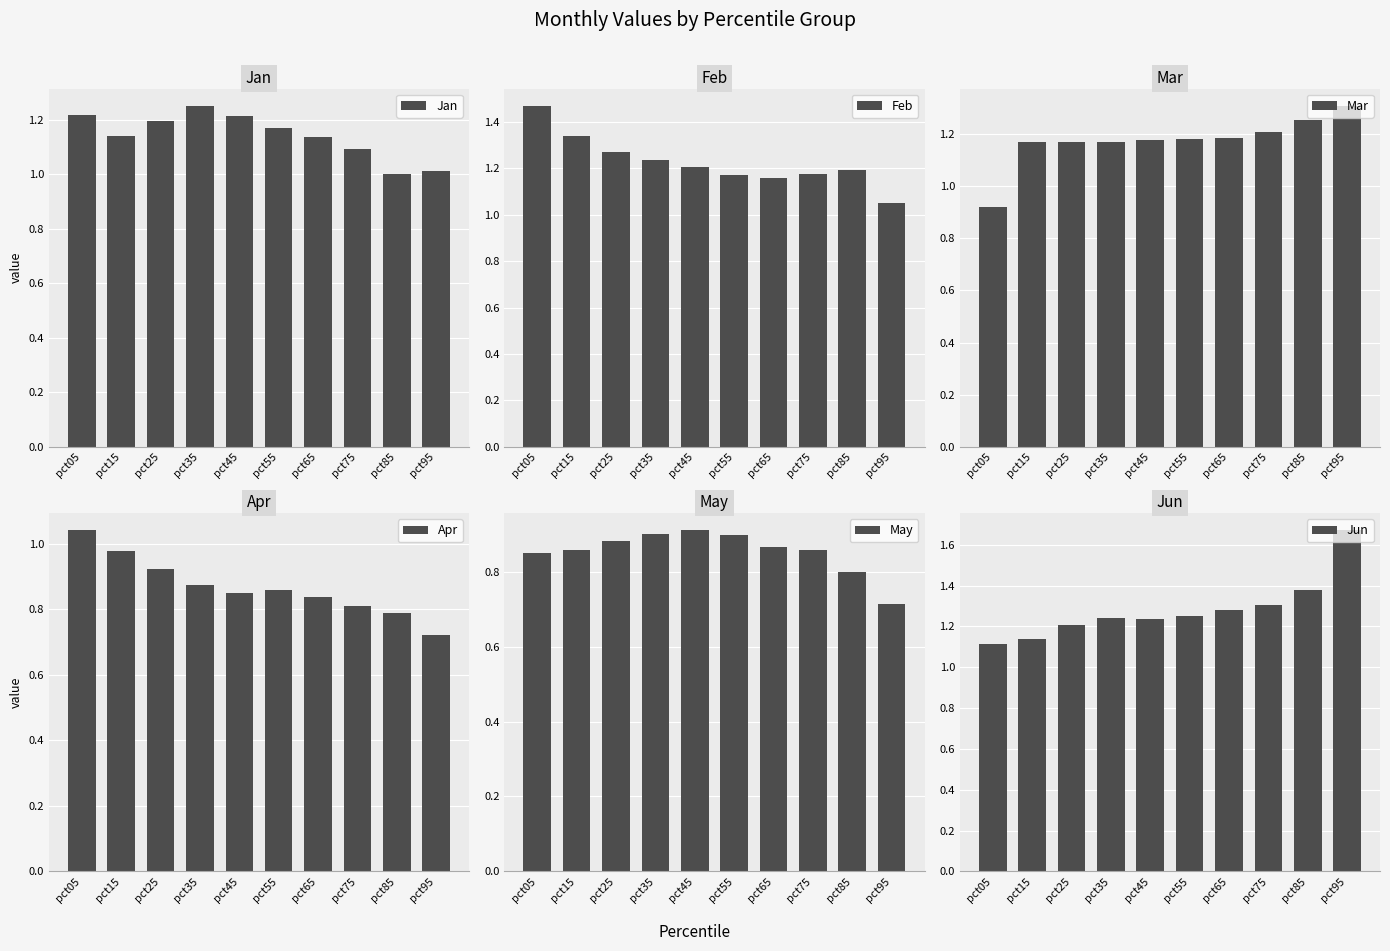

What is the maximum value shown in the chart?

1.7